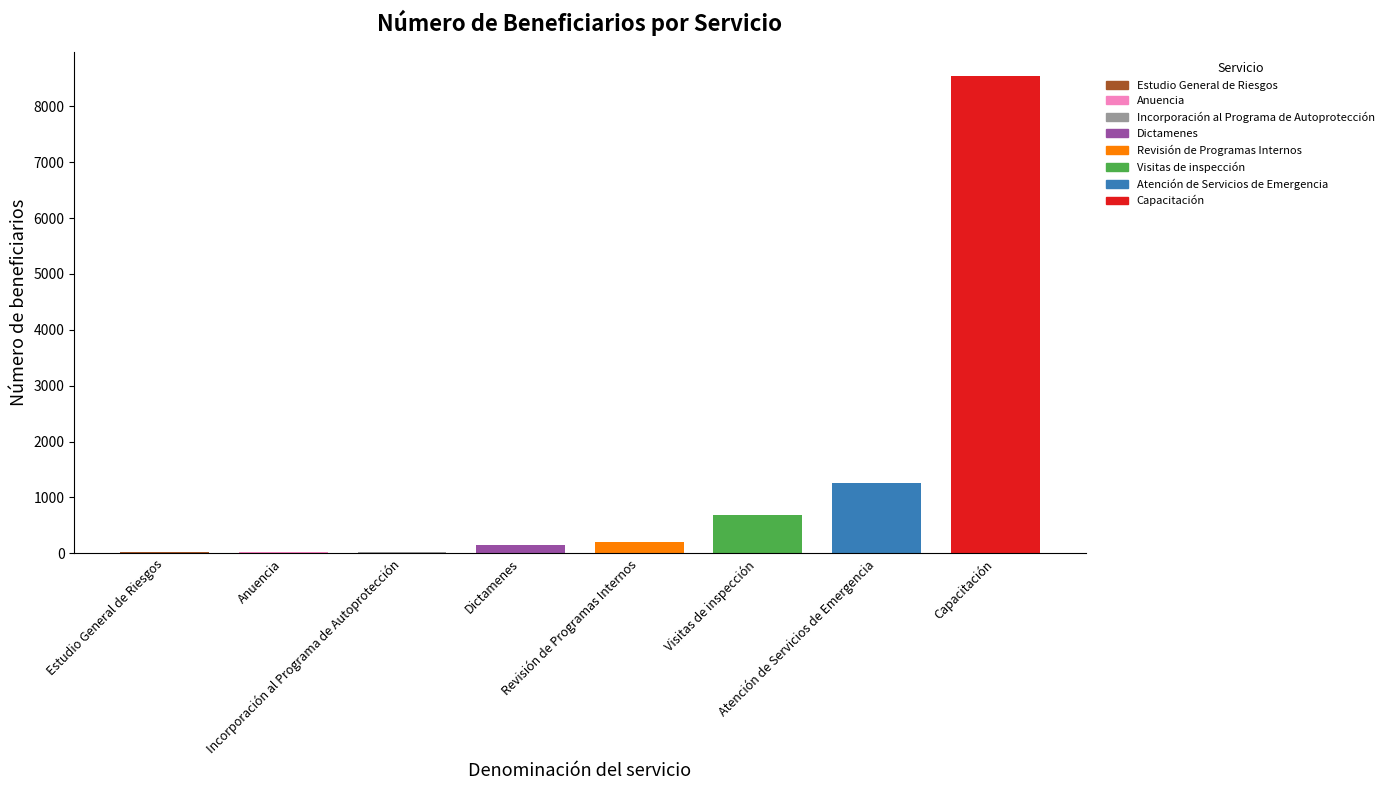

At which category does the chart reach its peak across all series?

Capacitación